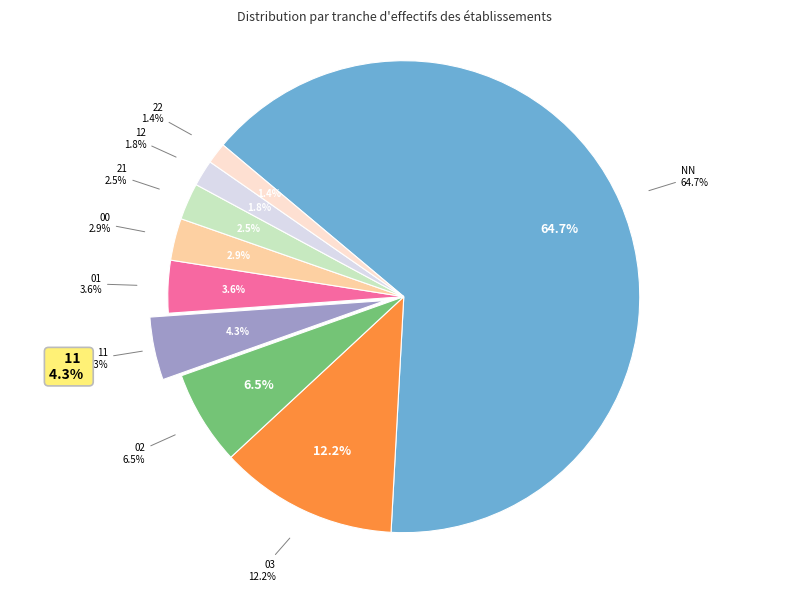

Rank the categories by value from lowest to highest.

22, 12, 21, 00, 01, 11, 02, 03, NN